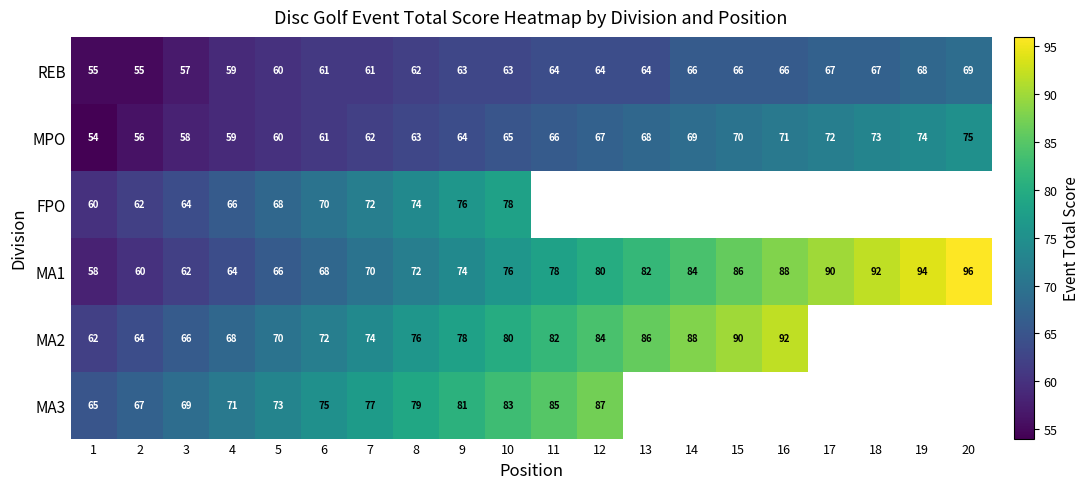

What value does the REB series have at 2, to the nearest 10?

60